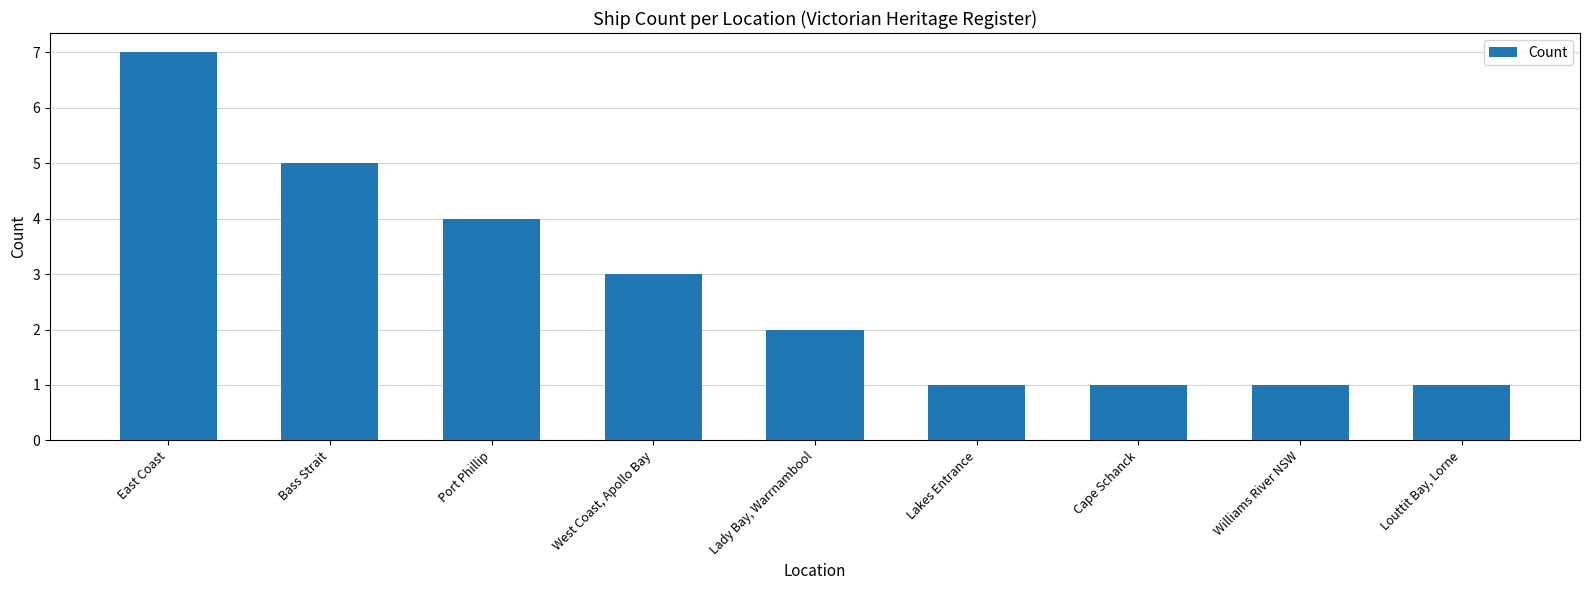

Does the chart contain any negative values?

No